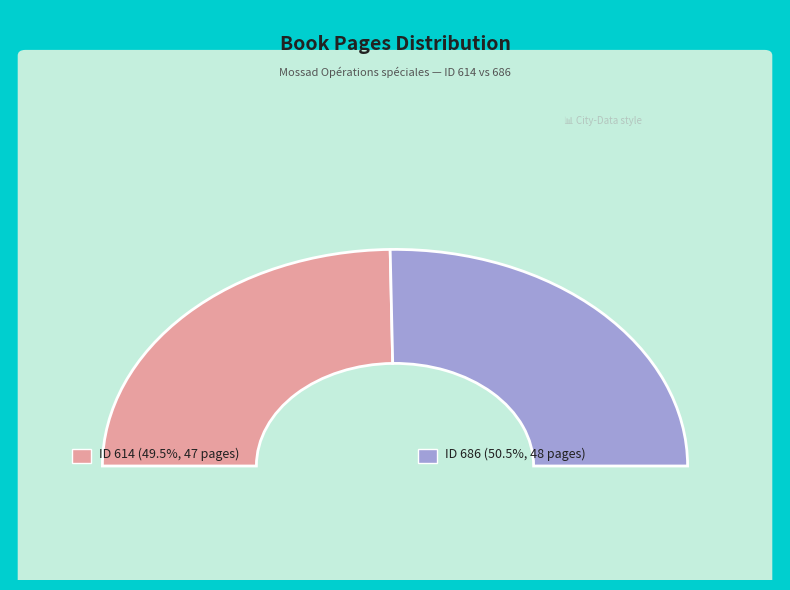

Is it true that 614 is 49% of the pie?

True